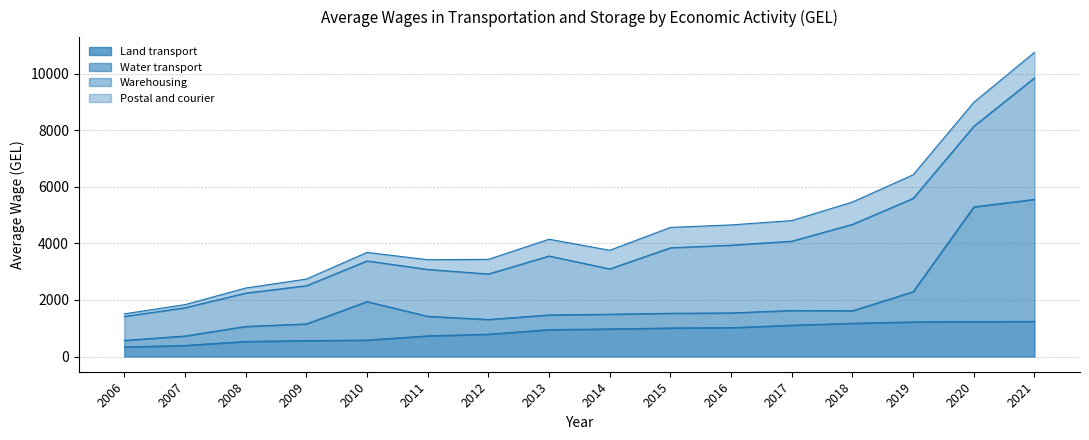

At how many categories does at least one series exceed 3304?

2